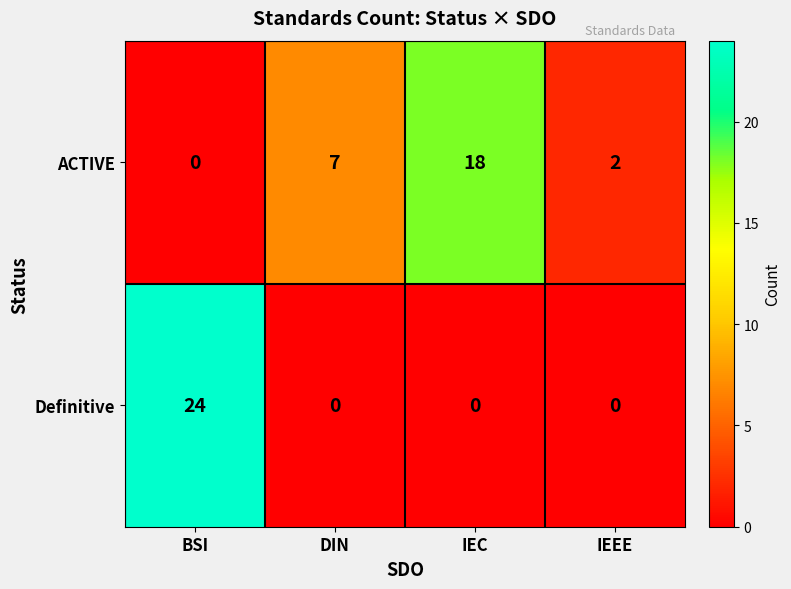

How many categories are shown in the chart?

4